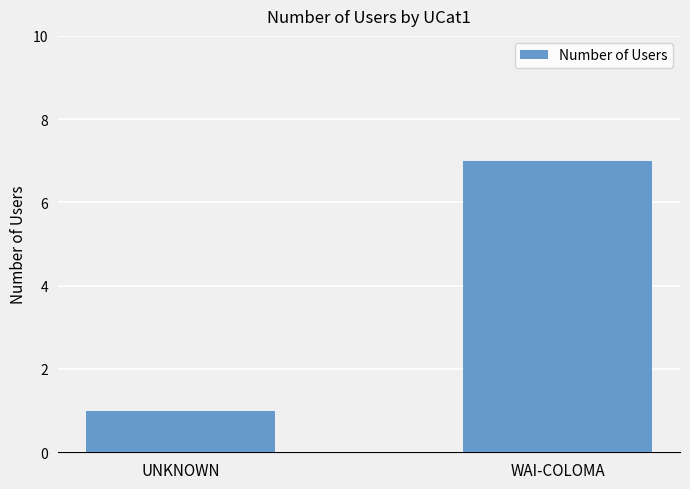

How many categories are shown in the chart?

2